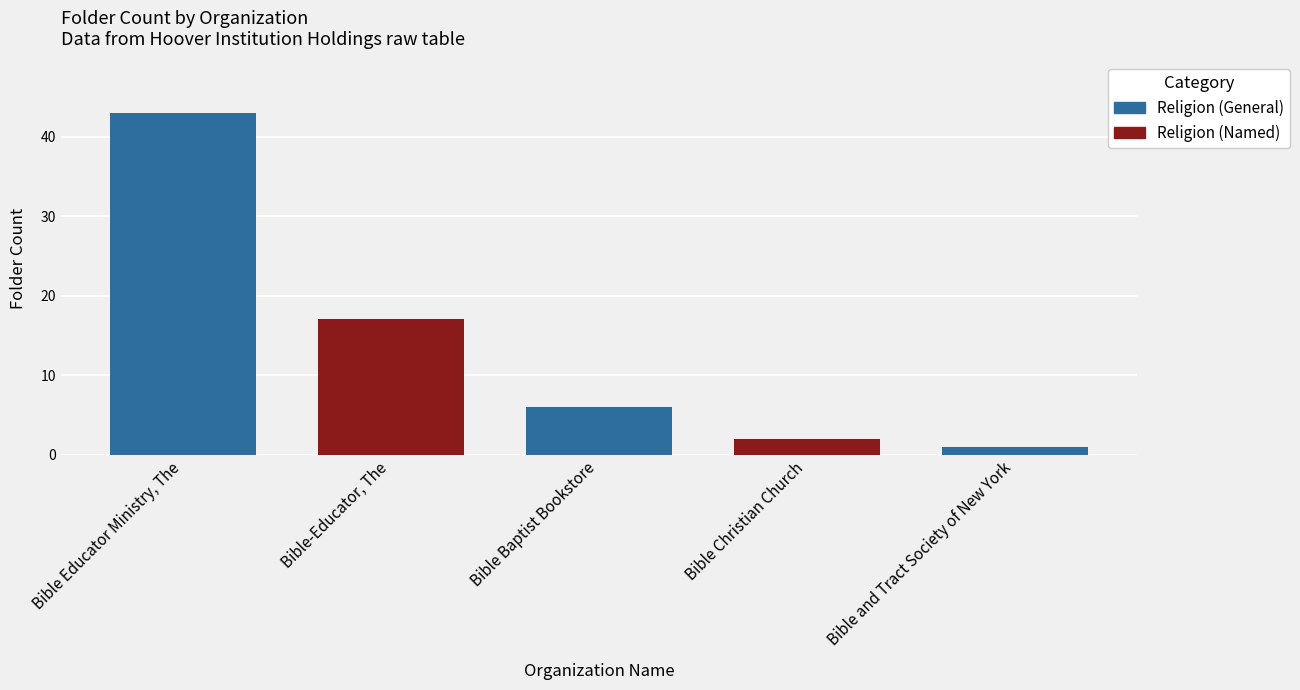

Which label corresponds to the largest value in the chart?

Bible Educator Ministry, The